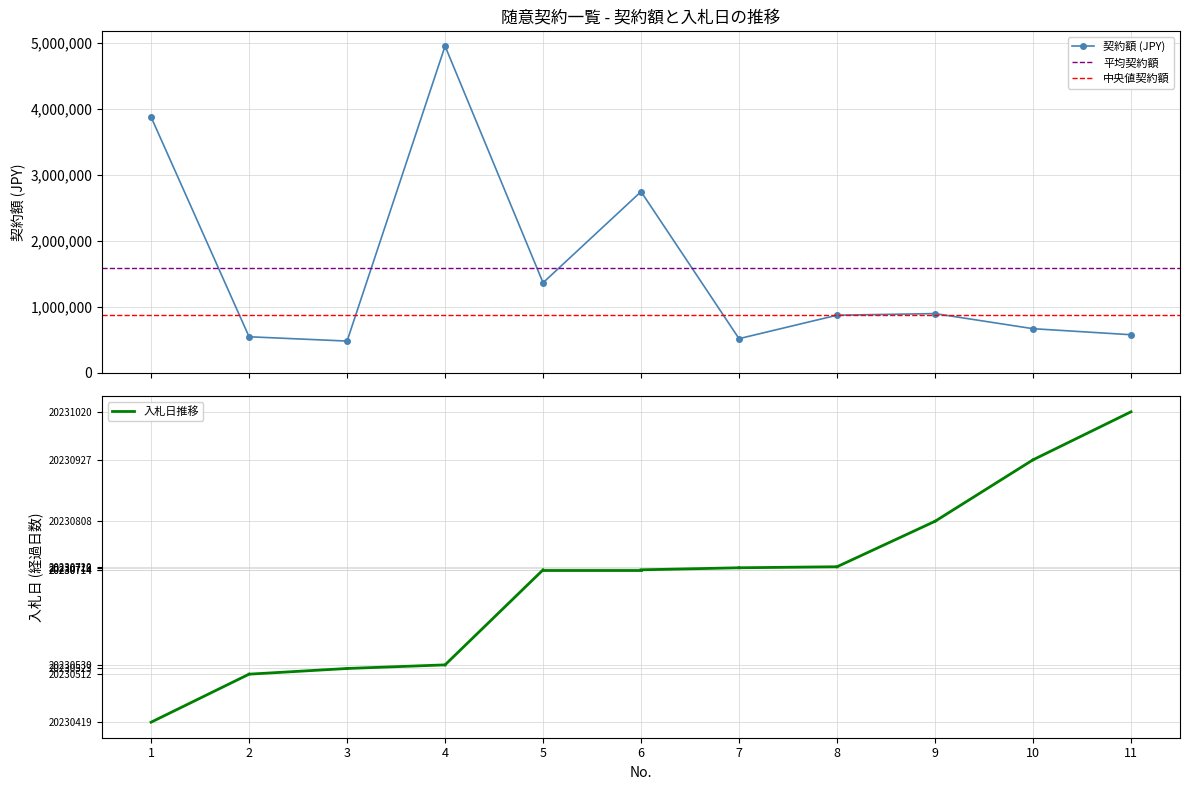

Is it true that the value at 5 is 309592?

False